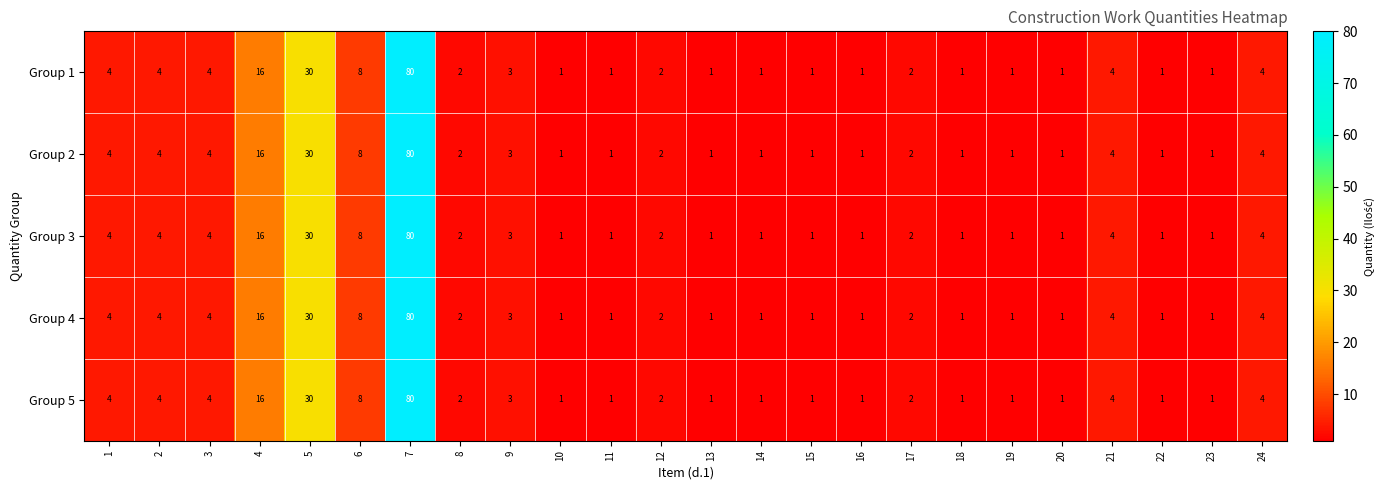

The Group 1 series shows 0 at 23. True or false?

False